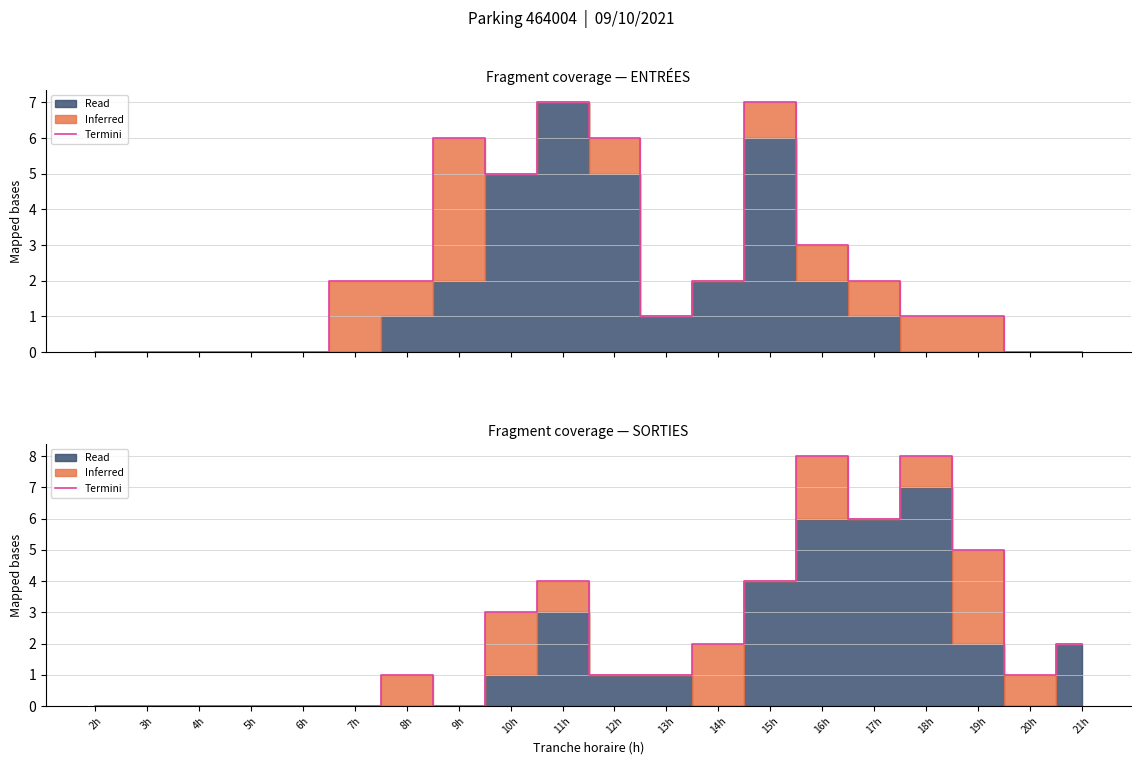

What is the approximate value at 18h?

8